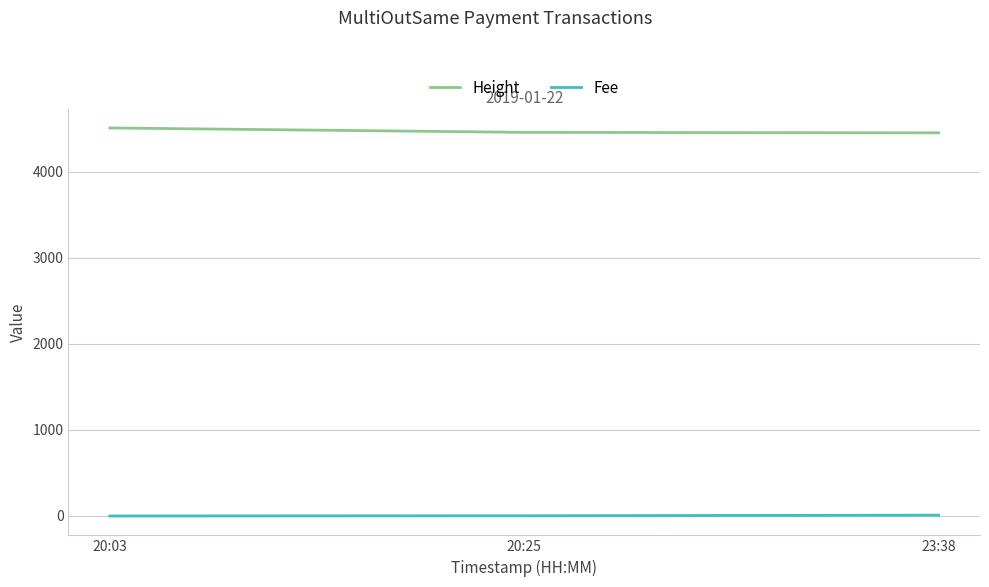

What is the difference between the maximum and minimum values in the Height series?

57.0